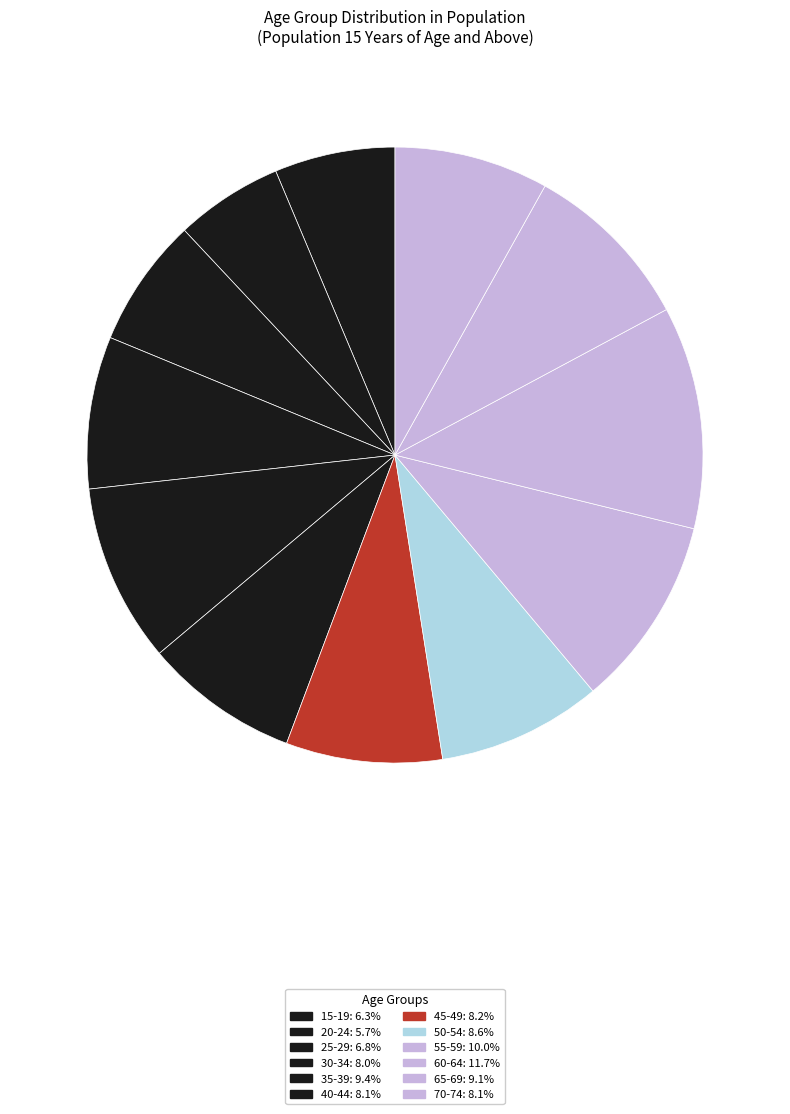

Combined, what portion of the pie is 20-24 and 70-74?

13.7%